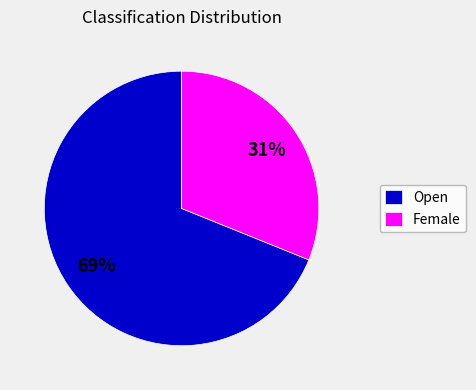

Which slice is the largest?

Open